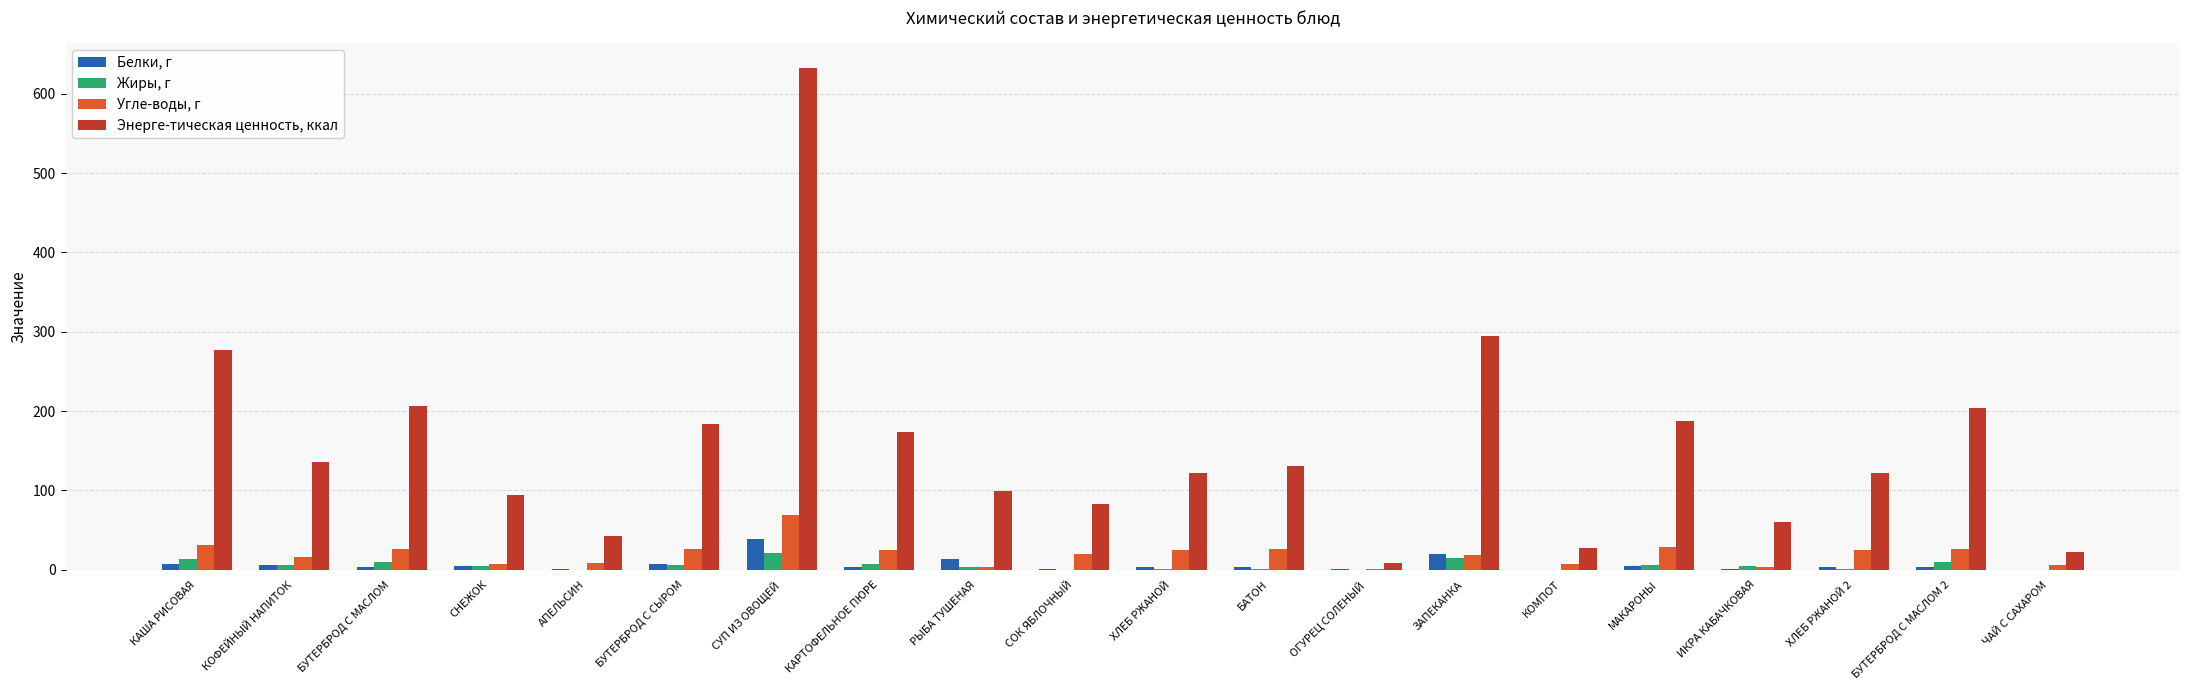

Is the value of Угле-воды, г at БАТОН greater than the value of Жиры, г at РЫБА ТУШЕНАЯ?

Yes